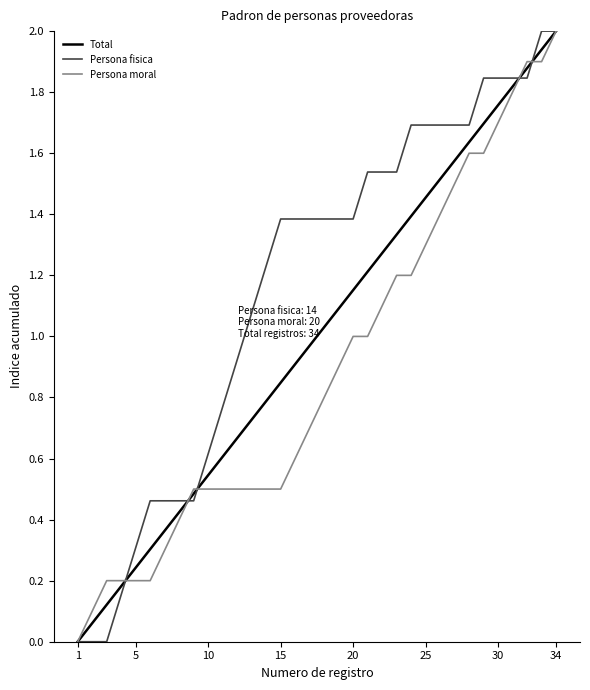

What is the maximum value for Persona moral?

2.0